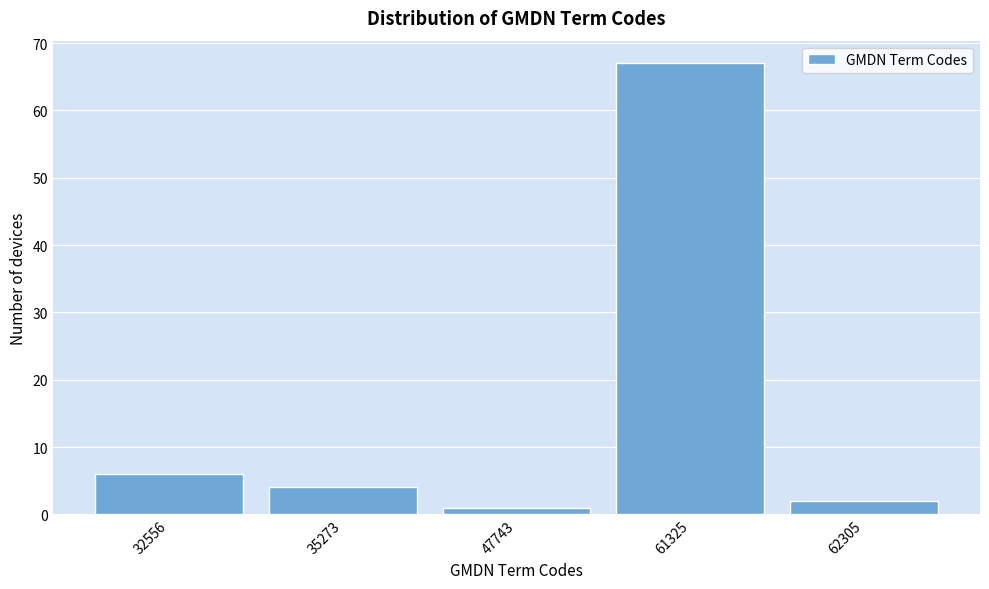

Reading left to right, transcribe all the data shown in this chart.

6	4	1	67	2